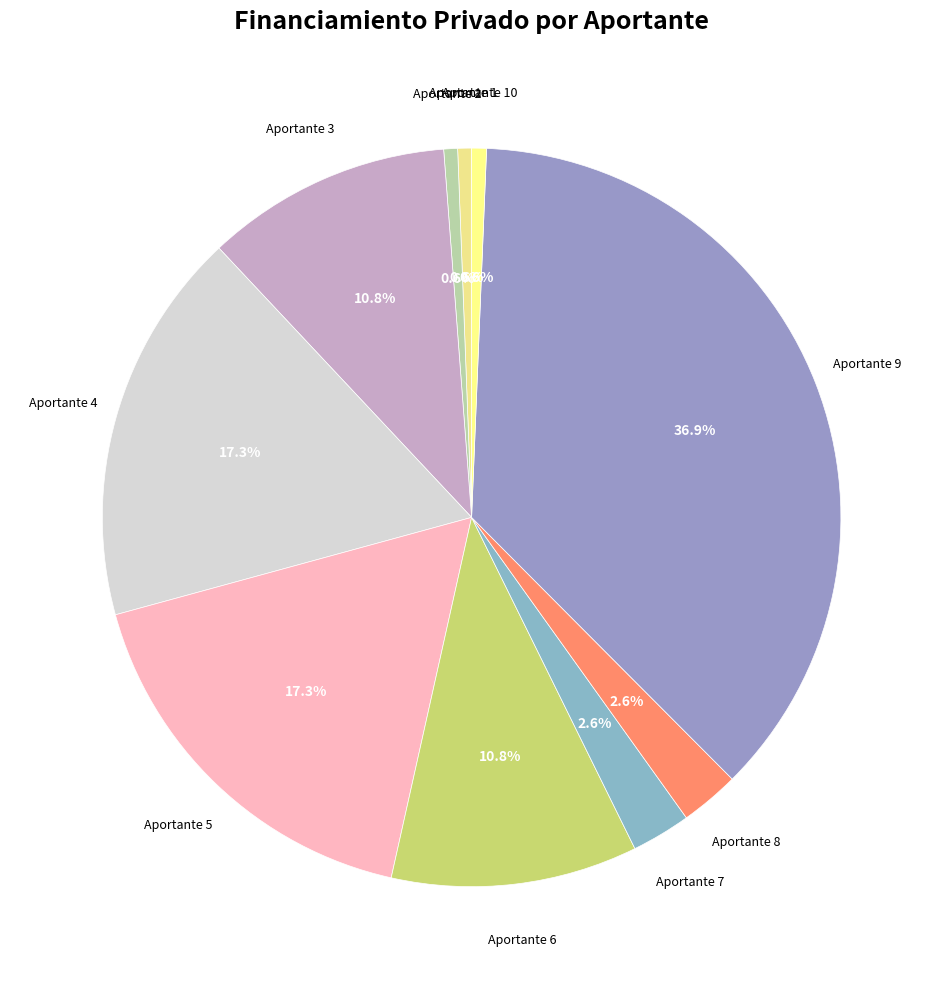

How many segments does this pie chart have?

10